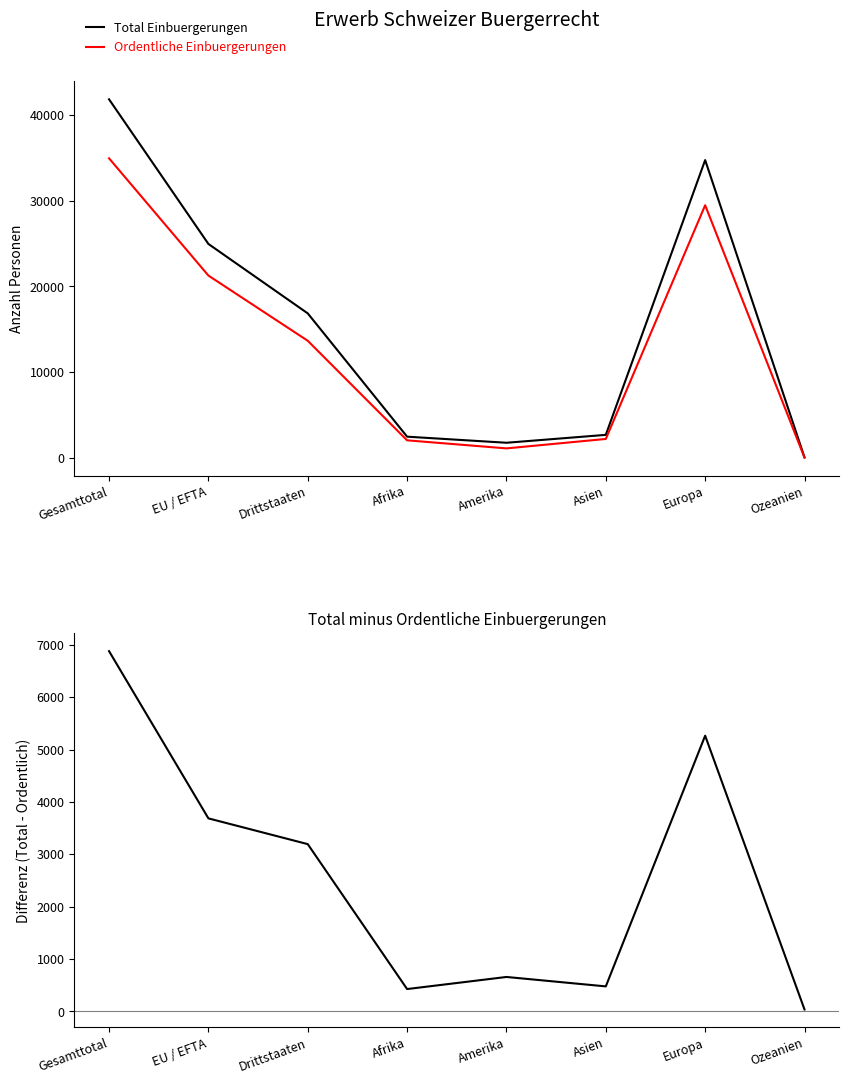

Is this an area chart (filled region under the line)?

No